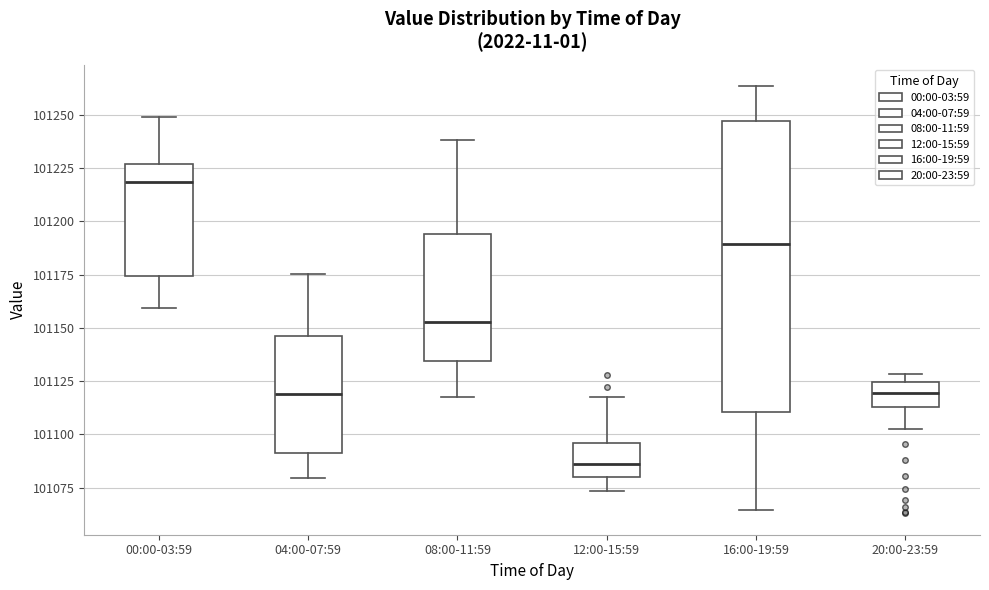

Reading left to right, read every box against the y-axis: the position of its median line, the range the box covers, and the ends of its whiskers. The values are not printed on the chart, so give them approximately, as read against the axis.

00:00-03:59: median 101220, box 101175 to 101225, whiskers 101160 to 101250
04:00-07:59: median 101120, box 101090 to 101145, whiskers 101080 to 101175
08:00-11:59: median 101155, box 101135 to 101195, whiskers 101115 to 101240
12:00-15:59: median 101085, box 101080 to 101095, whiskers 101075 to 101120
16:00-19:59: median 101190, box 101110 to 101245, whiskers 101065 to 101265
20:00-23:59: median 101120, box 101115 to 101125, whiskers 101105 to 101130